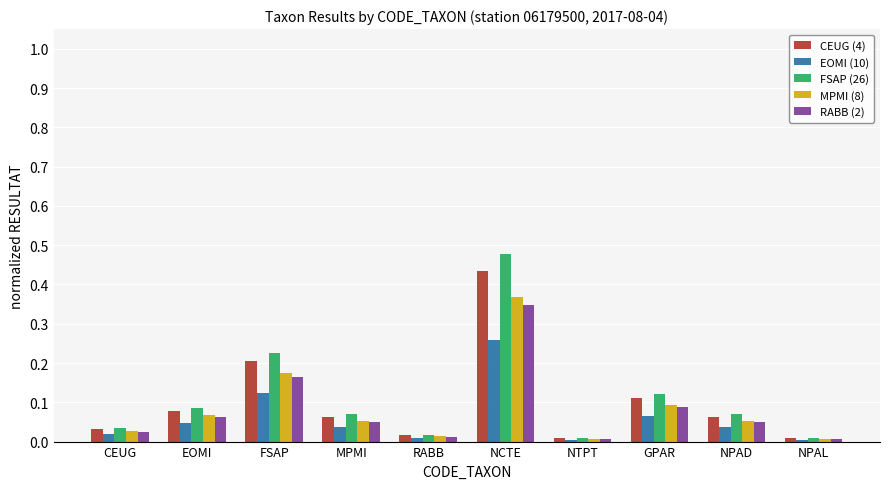

What is the label of the 7th bar from the right?

MPMI